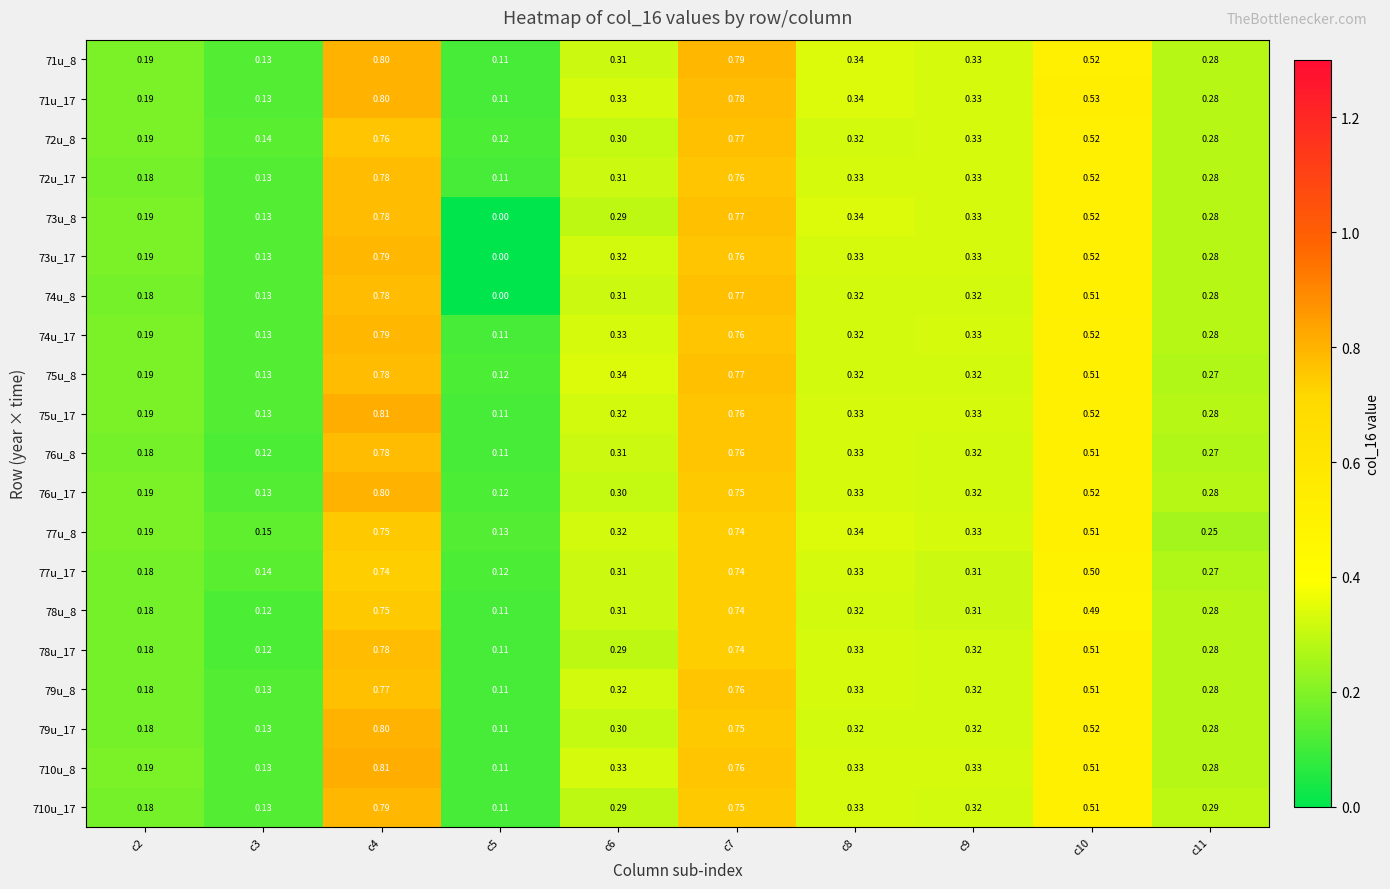

Is the value of 73u_17 at c8 greater than the value of 74u_17 at c7?

No